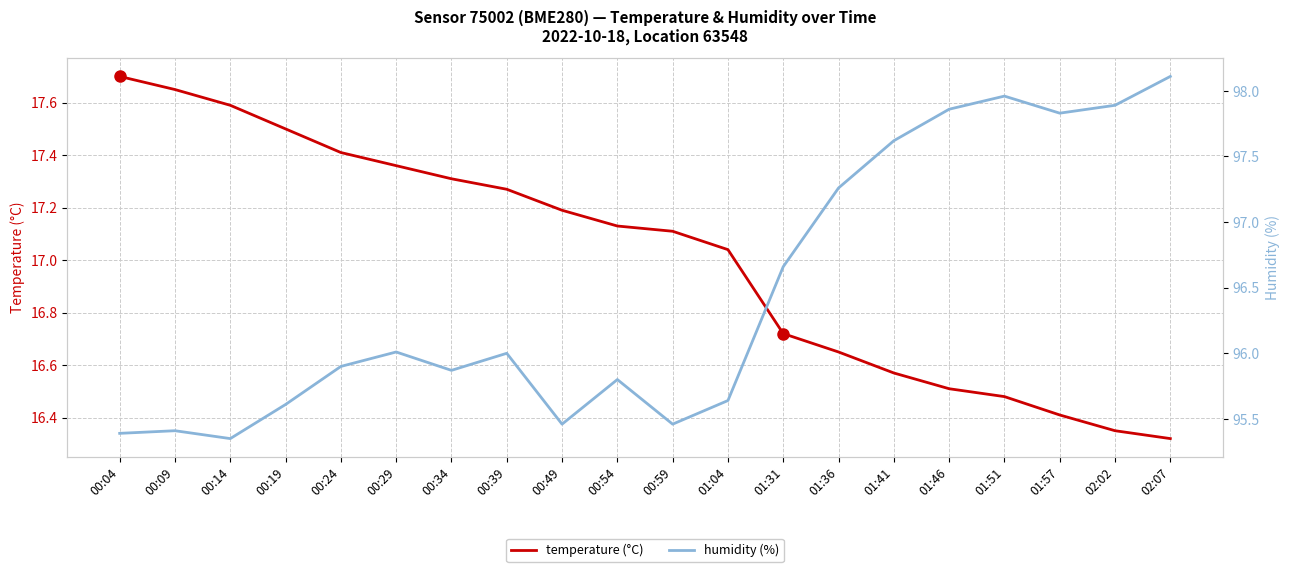

Reading left to right, transcribe all the data shown in this chart.

temperature: 17.7	17.6	17.6	17.5	17.4	17.4	17.3	17.3	17.2	17.1	17.1	17.0	16.7	16.6	16.6	16.5	16.5	16.4	16.4	16.3
humidity: 95.4	95.4	95.3	95.6	95.9	96.0	95.9	96.0	95.5	95.8	95.5	95.6	96.7	97.3	97.6	97.9	98.0	97.8	97.9	98.1